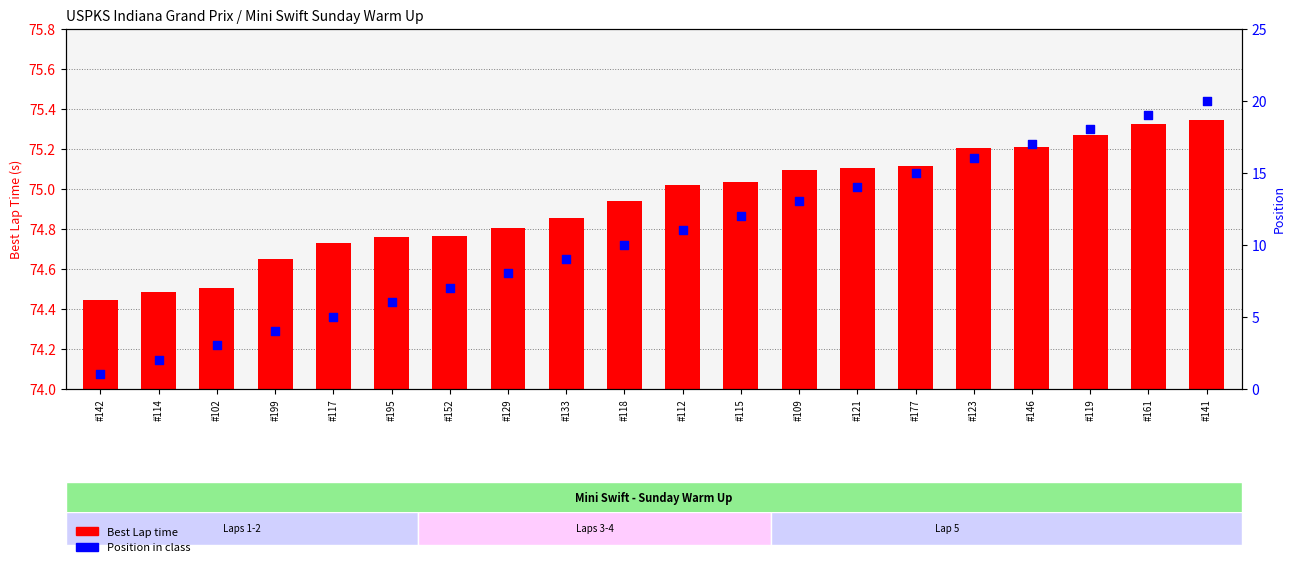

At which category is the sum across all series the highest?

#141